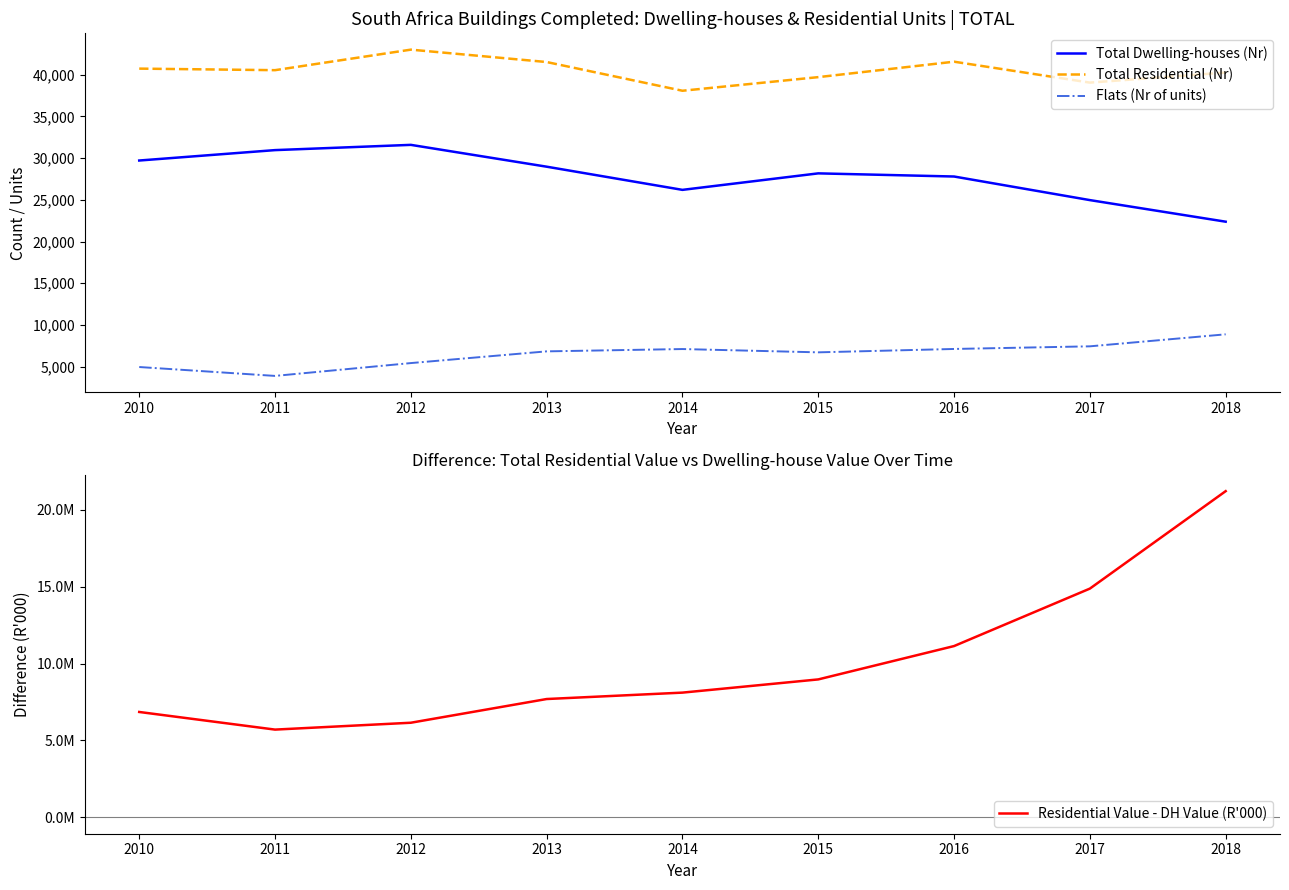

Which series has the largest total across all categories?

Residential Value - DH Value (R'000)